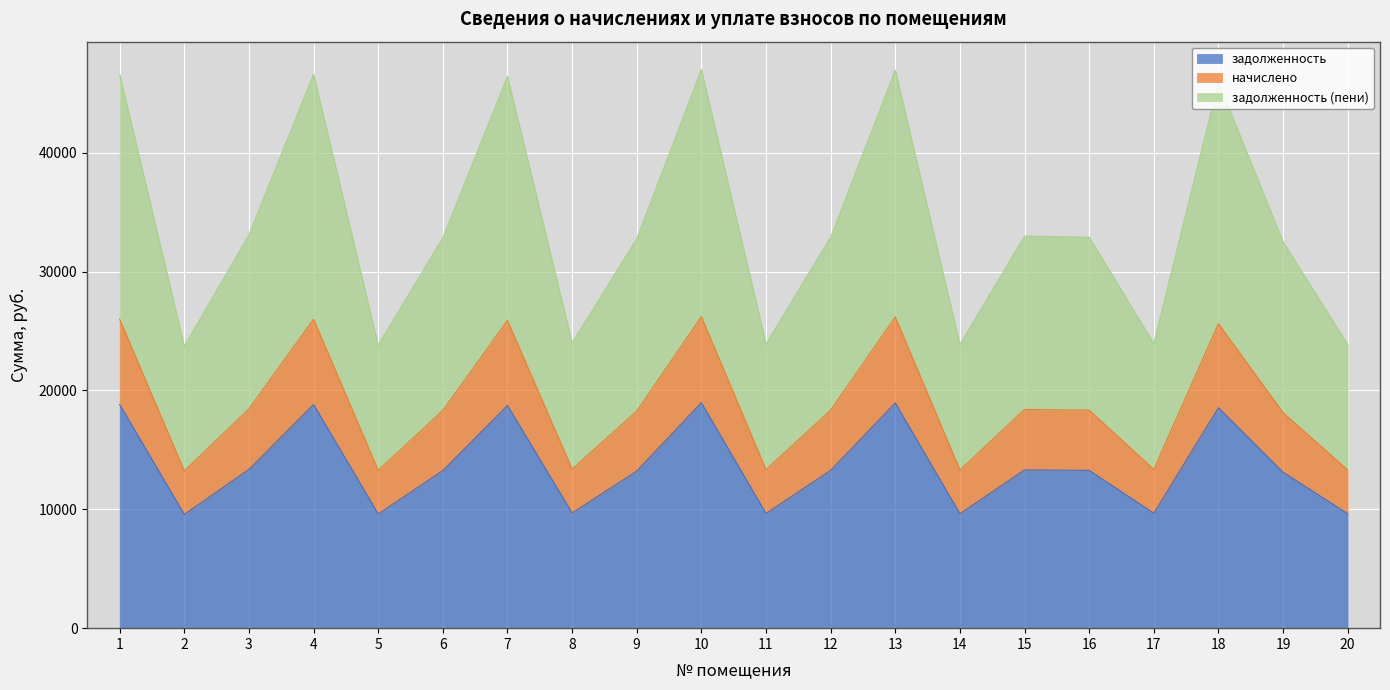

The value of задолженность at 14 is 9633.0. True or false?

True